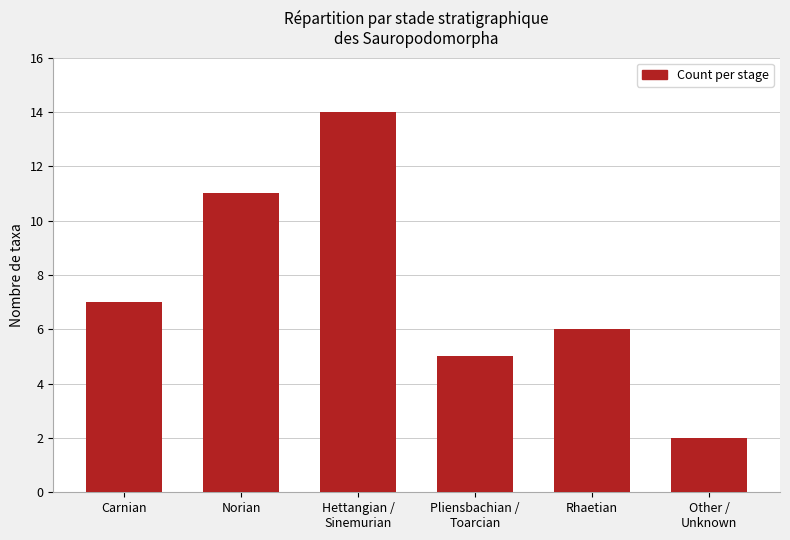

What is the difference between the second highest and second lowest values?

6